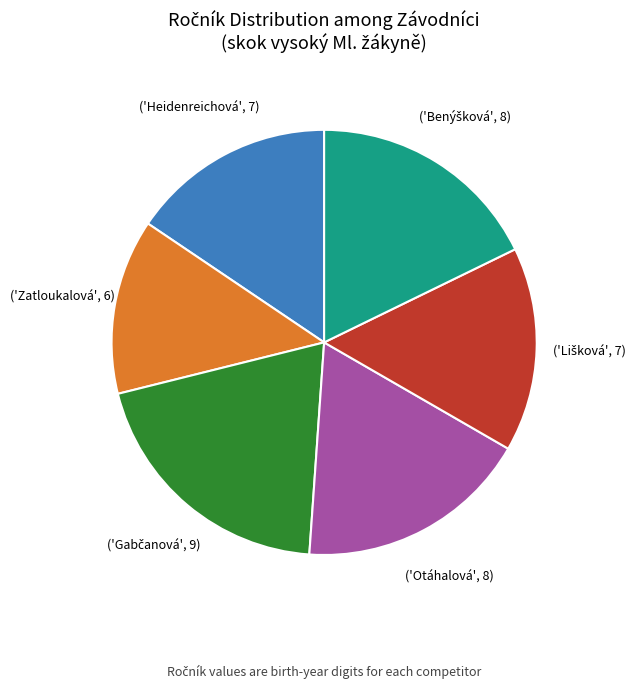

Is there a majority slice in this chart?

No